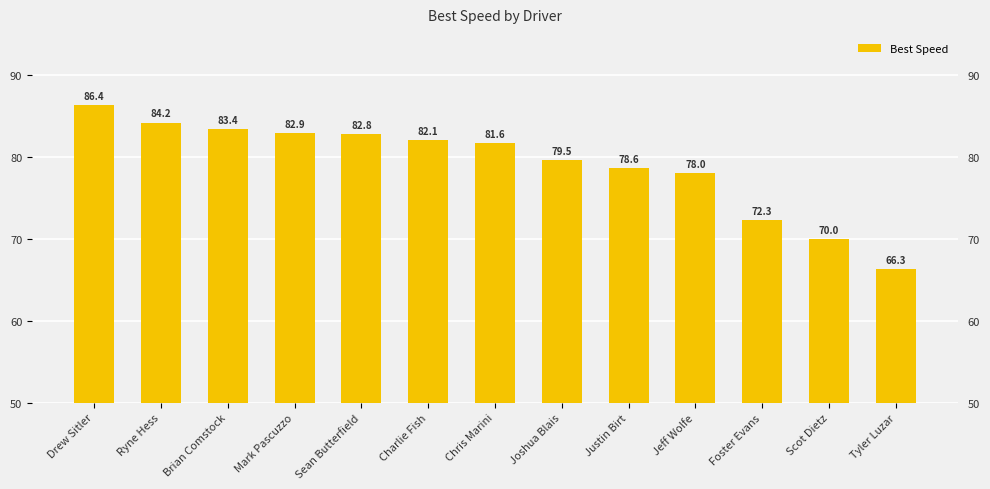

What is the smallest value displayed?

66.3